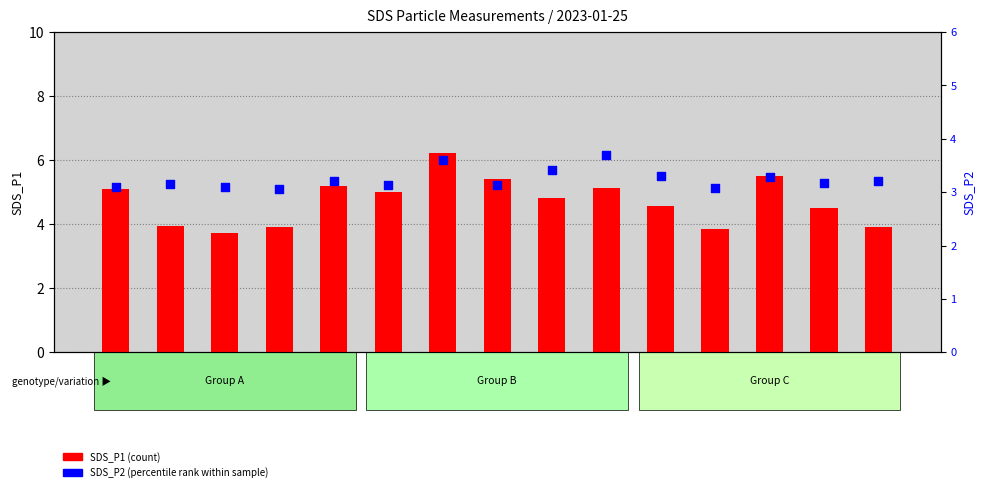

At how many categories does at least one series exceed 3?

15